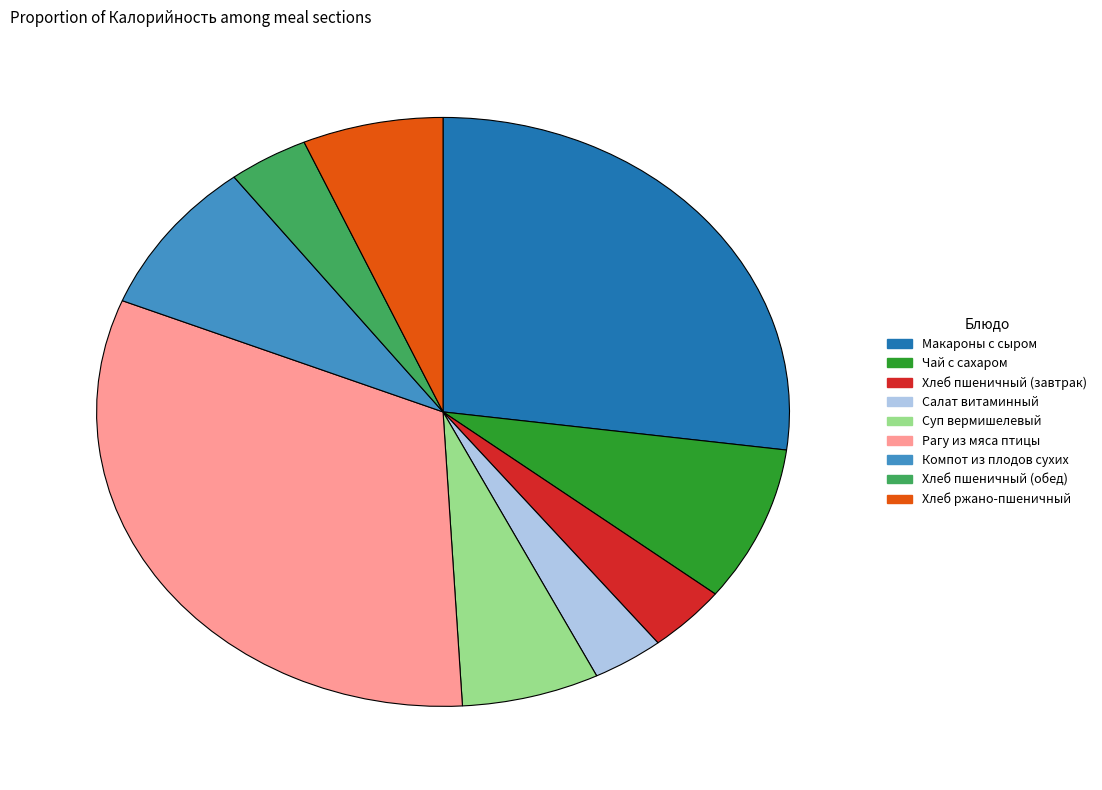

Is it true that Компот из плодов сухих is 23% of the pie?

False